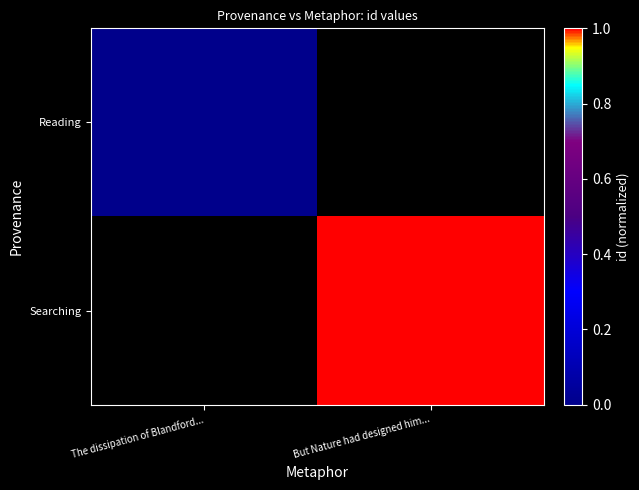

List the series in order of their overall mean, lowest first.

Reading, Searching